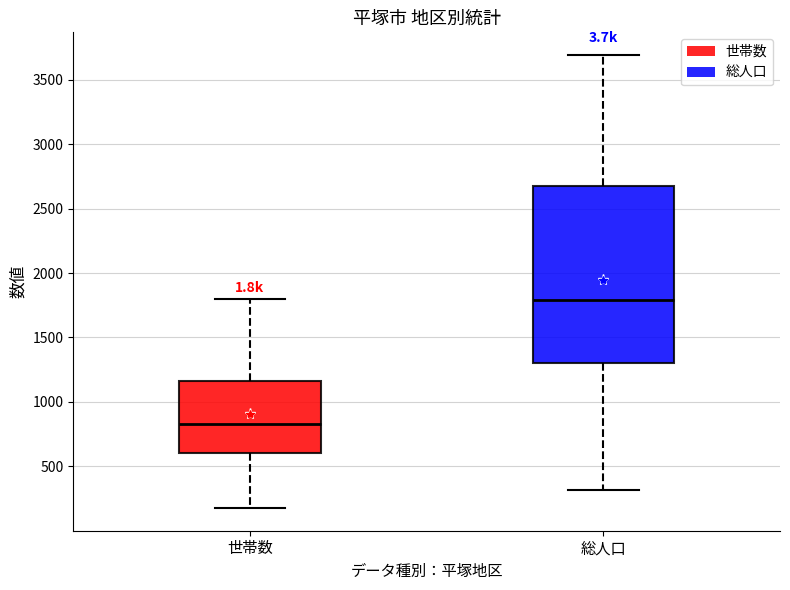

Reading left to right, transcribe this box plot: for each box, give where its median line is, the range the box spans, and where its two whiskers end, as read against the y-axis. The values are not printed on the chart, so give them approximately, as read against the axis.

世帯数: median 850, box 600 to 1150, whiskers 200 to 1800
総人口: median 1800, box 1300 to 2700, whiskers 300 to 3700